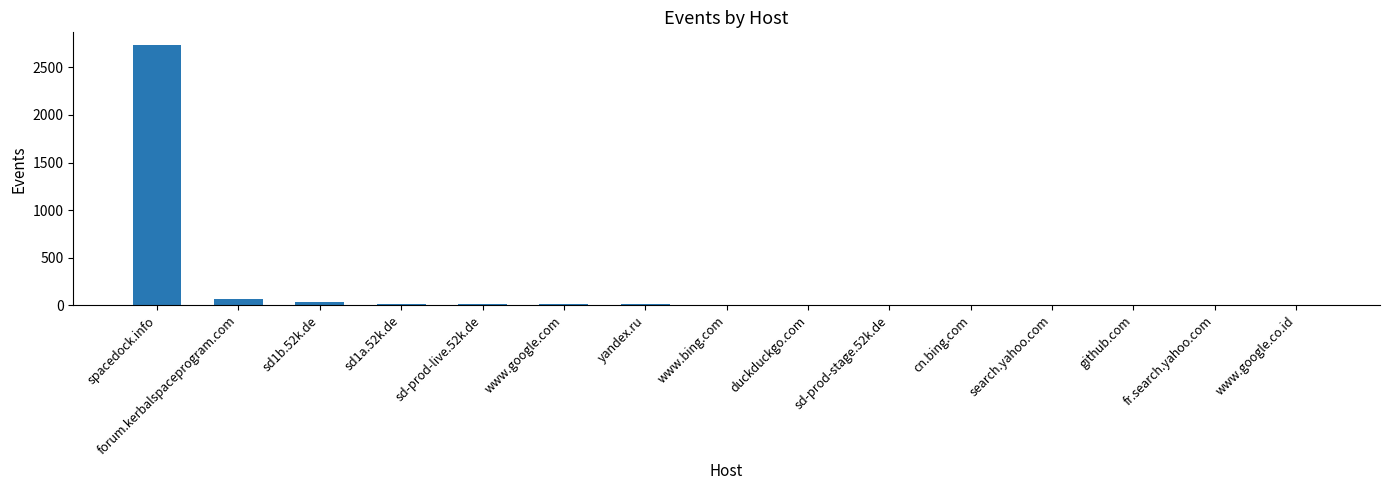

Which label corresponds to the largest value in the chart?

spacedock.info